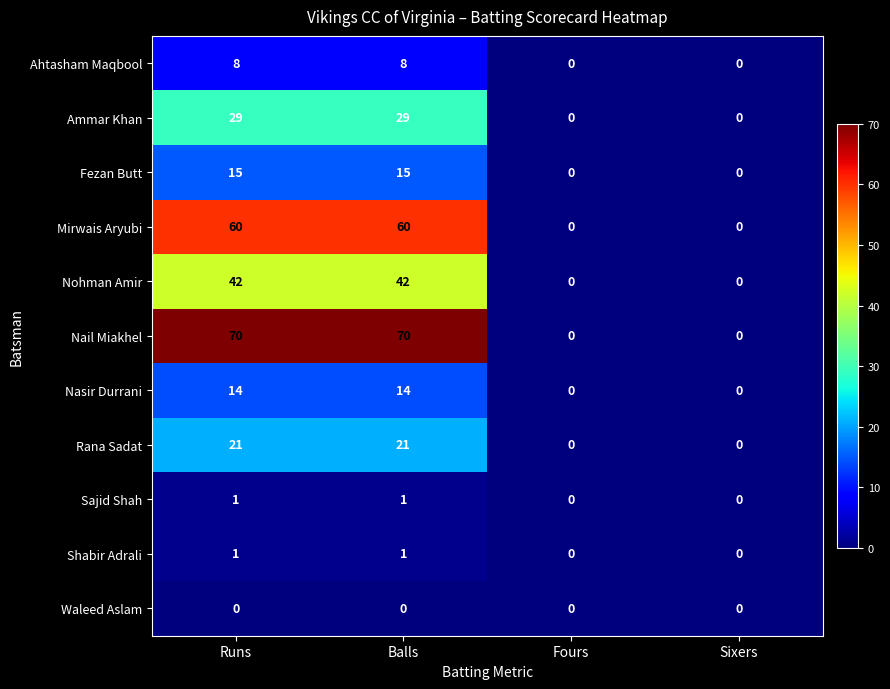

Which series has the largest range (max minus min)?

Nail Miakhel